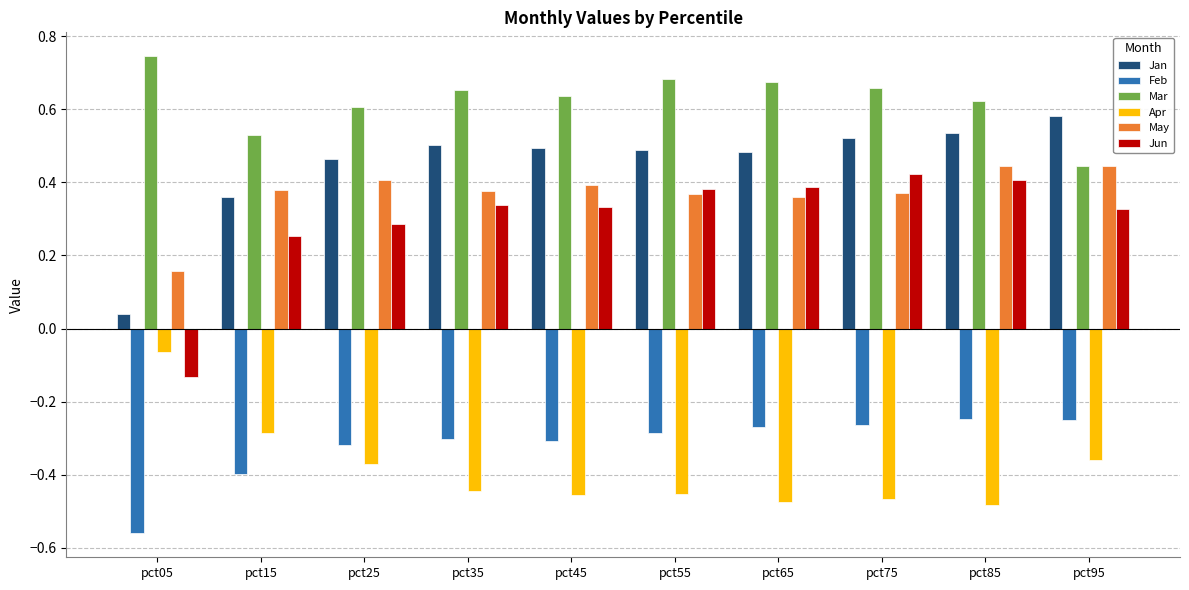

At which label does Jun reach its minimum?

pct05